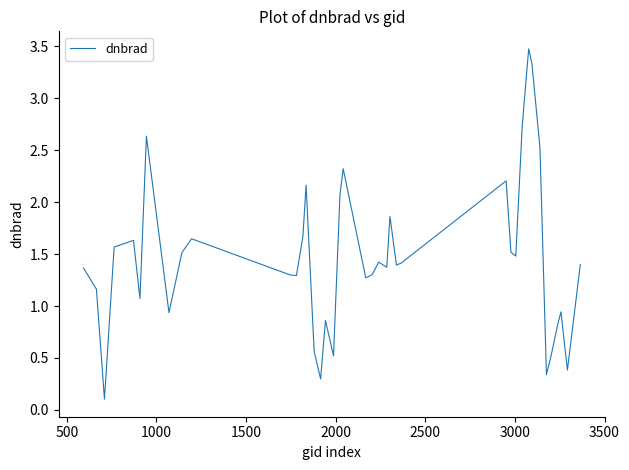

What is the maximum value shown in the chart?

3.5